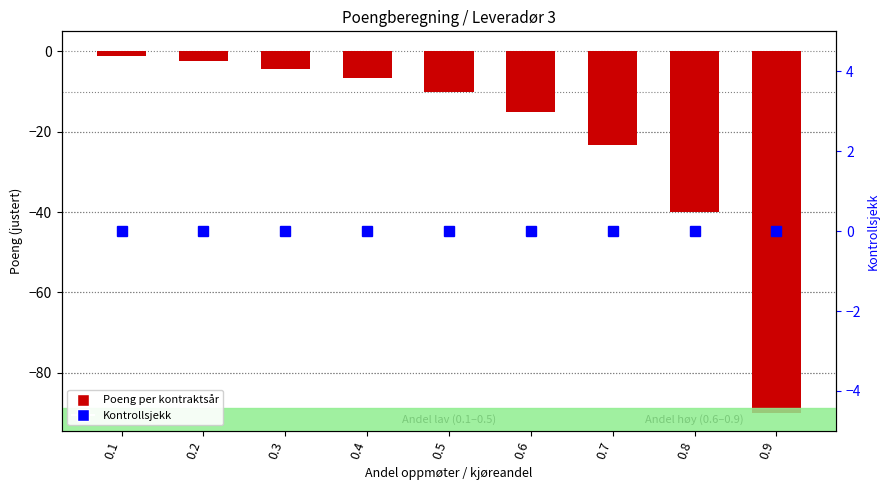

At which label does Andre kontraktsår first exceed -10?

0.1